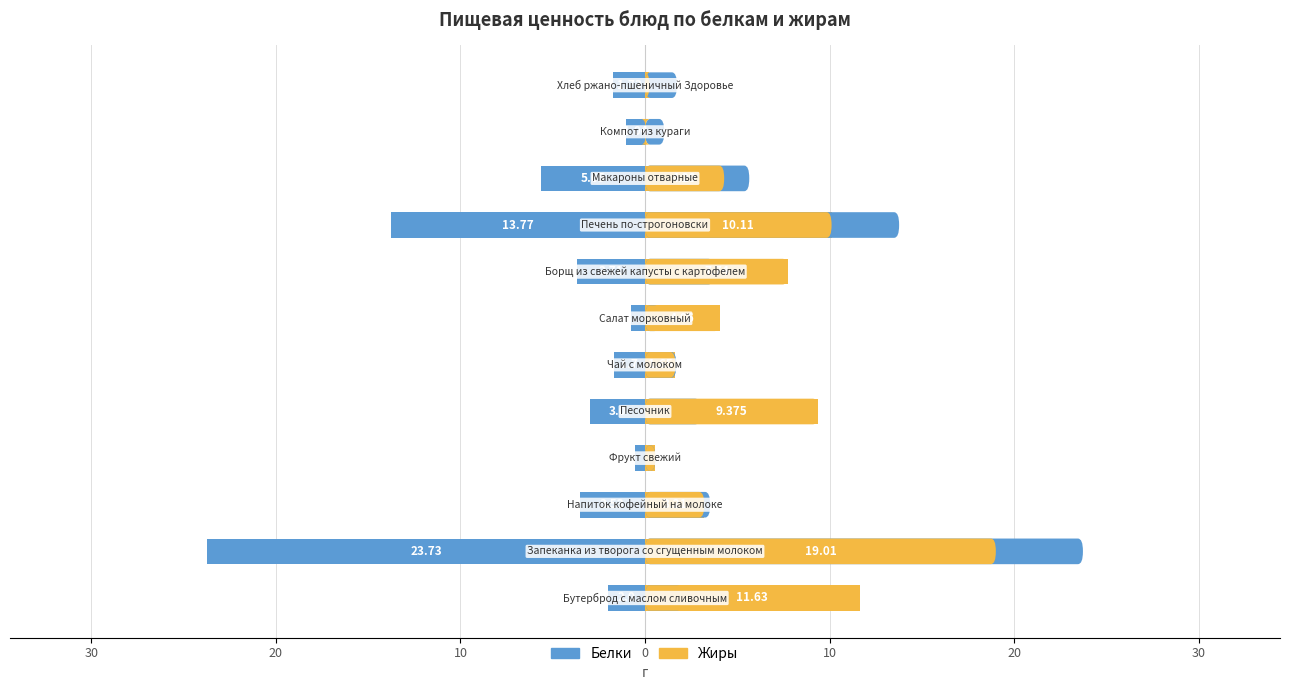

What is the highest value of the Жиры series?

19.0